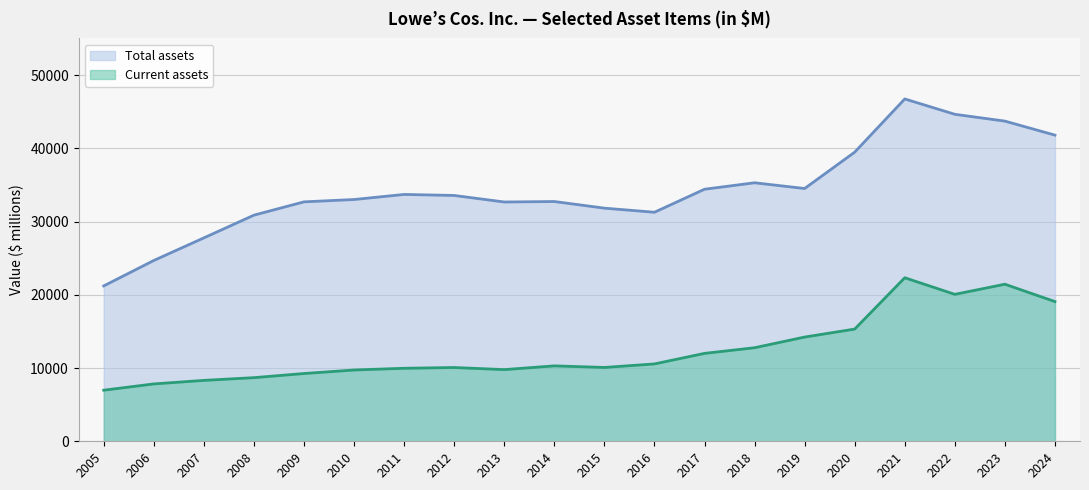

How many data points does each series have?

20